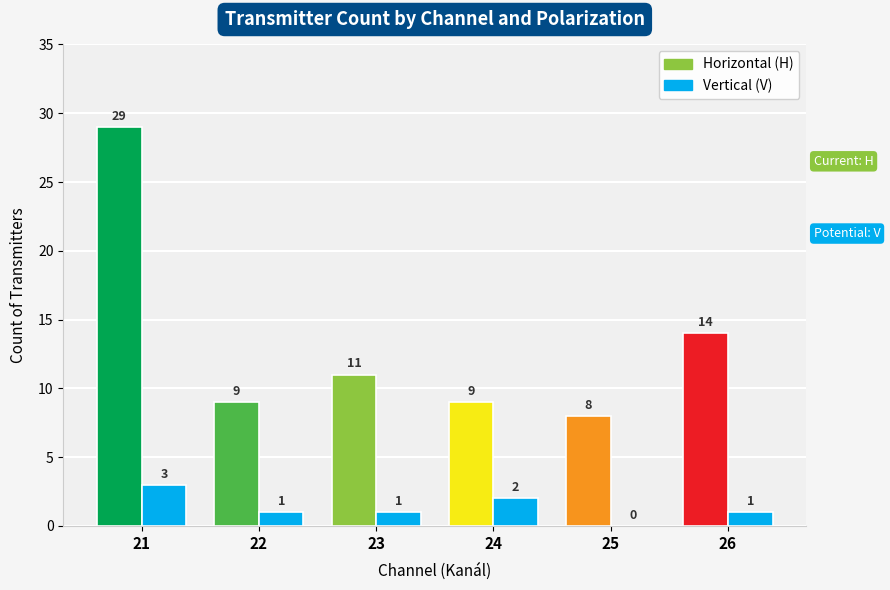

What is the spread (max minus min) of values at 22?

8